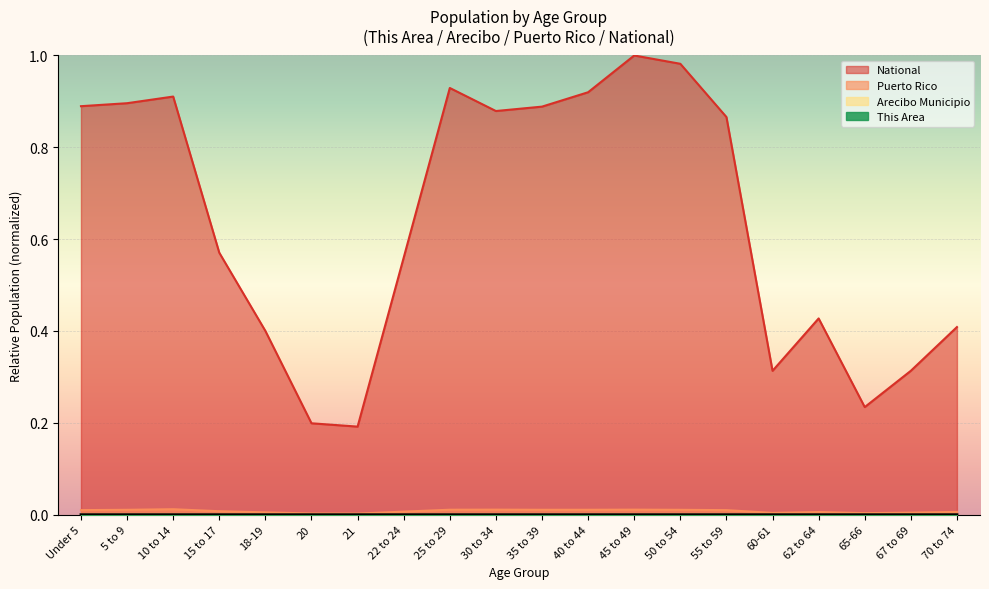

What is the label of the 5th point from the left?

18-19